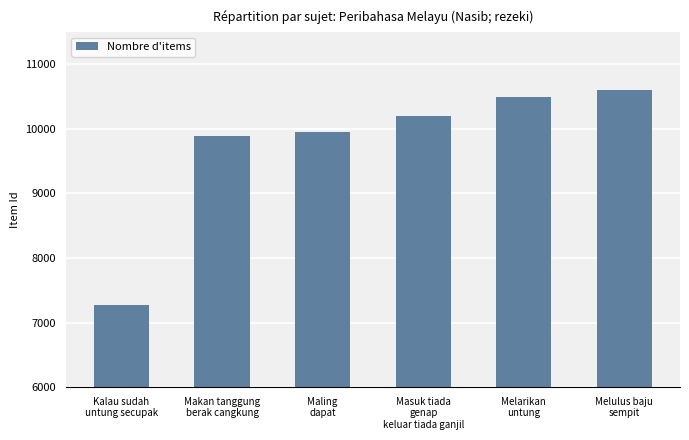

Approximately how many times larger is the value at Makan tanggung
berak cangkung compared to Maling
dapat?

1.0